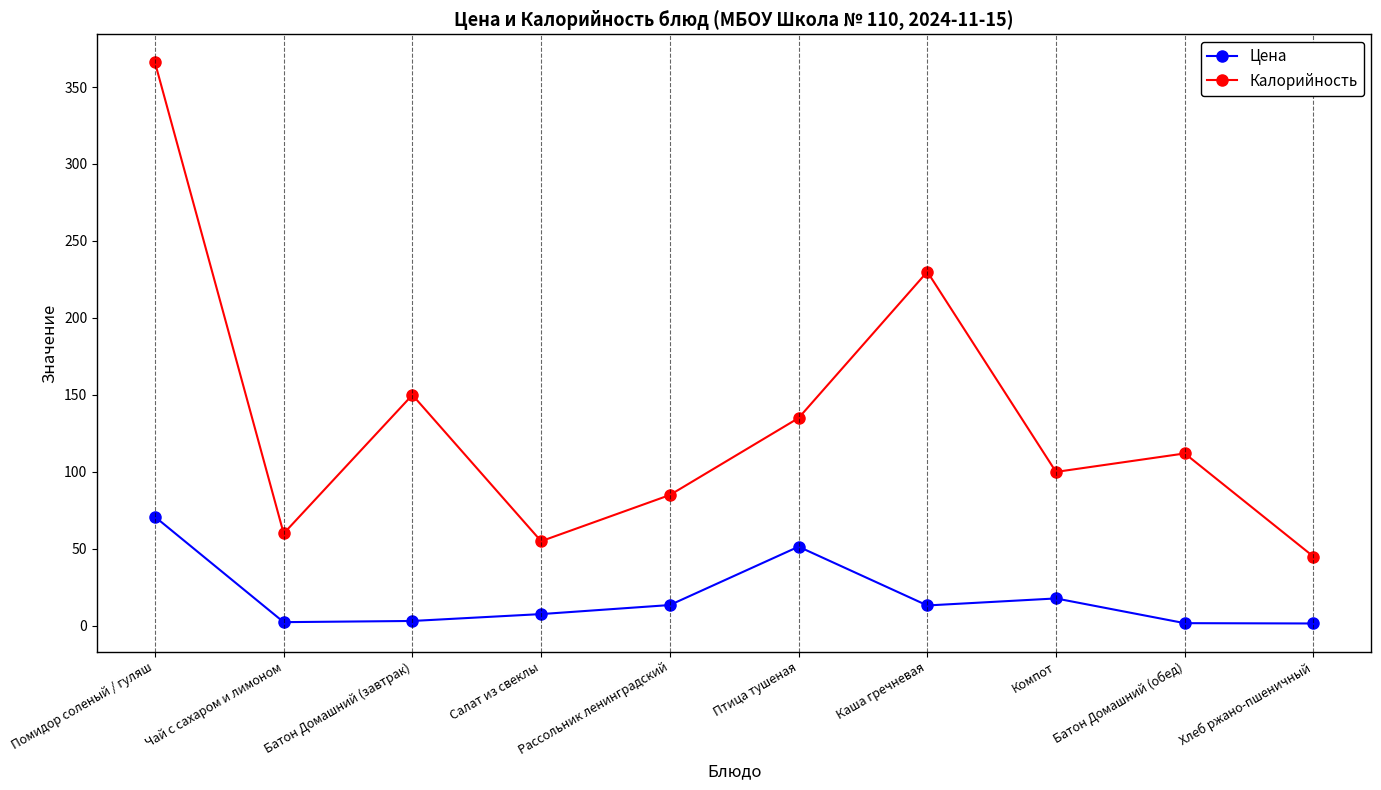

At which label does Калорийность first exceed 112?

Помидор соленый / гуляш